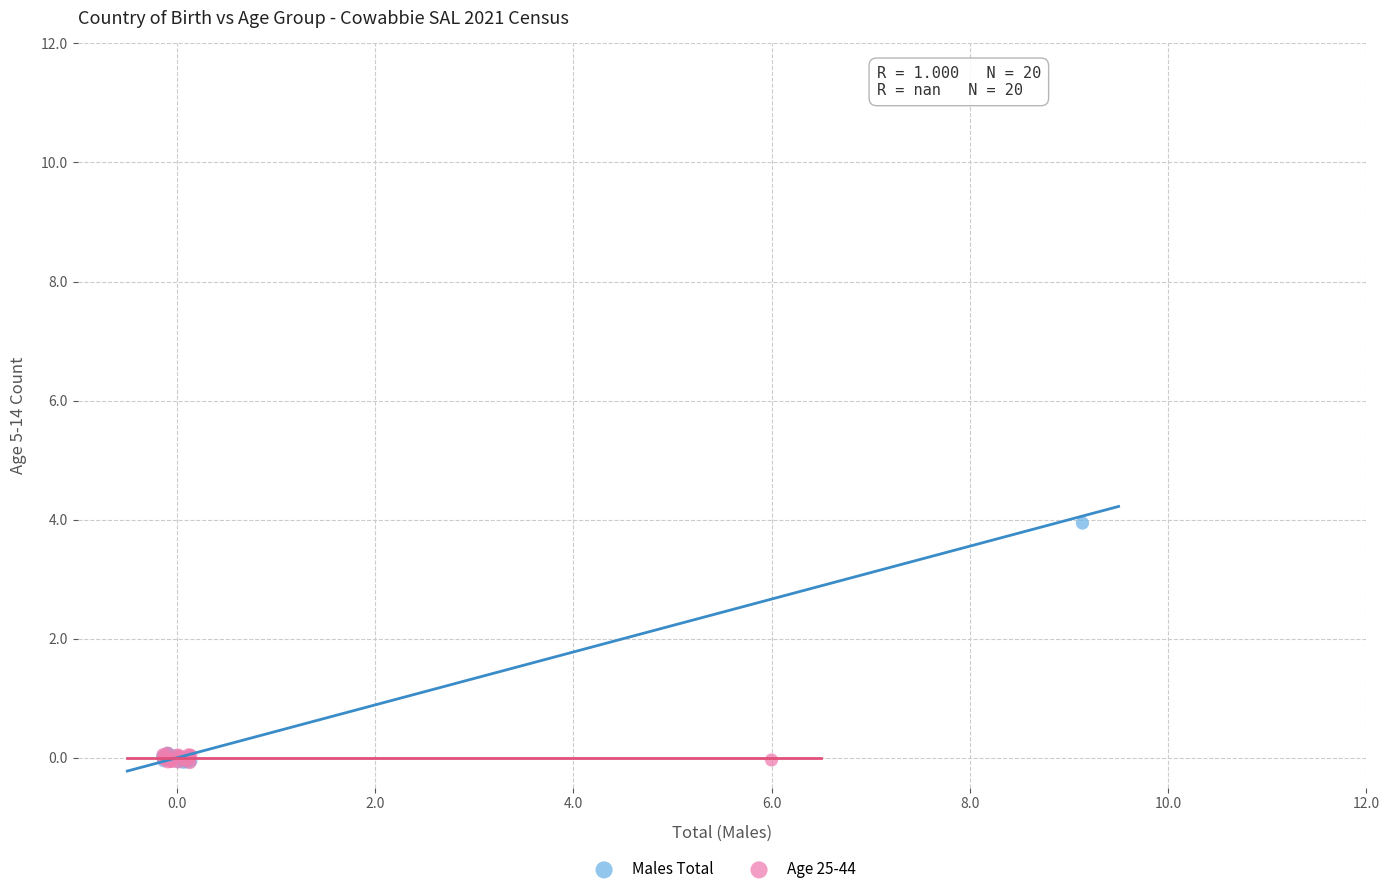

What are all the series names shown in the legend?

Males Total, Age 25-44